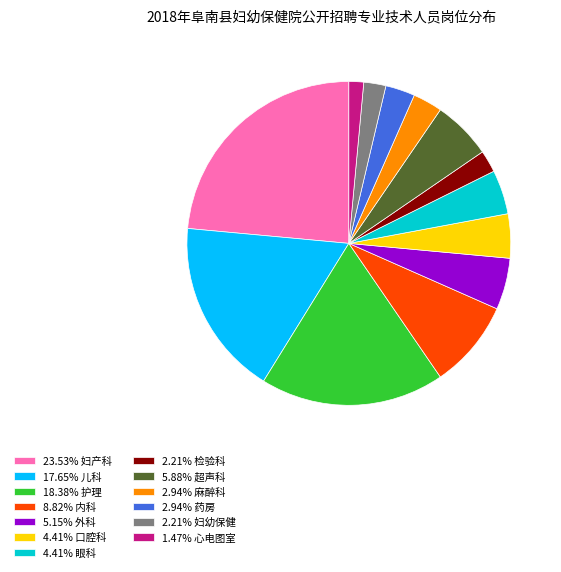

Is there a majority slice in this chart?

No